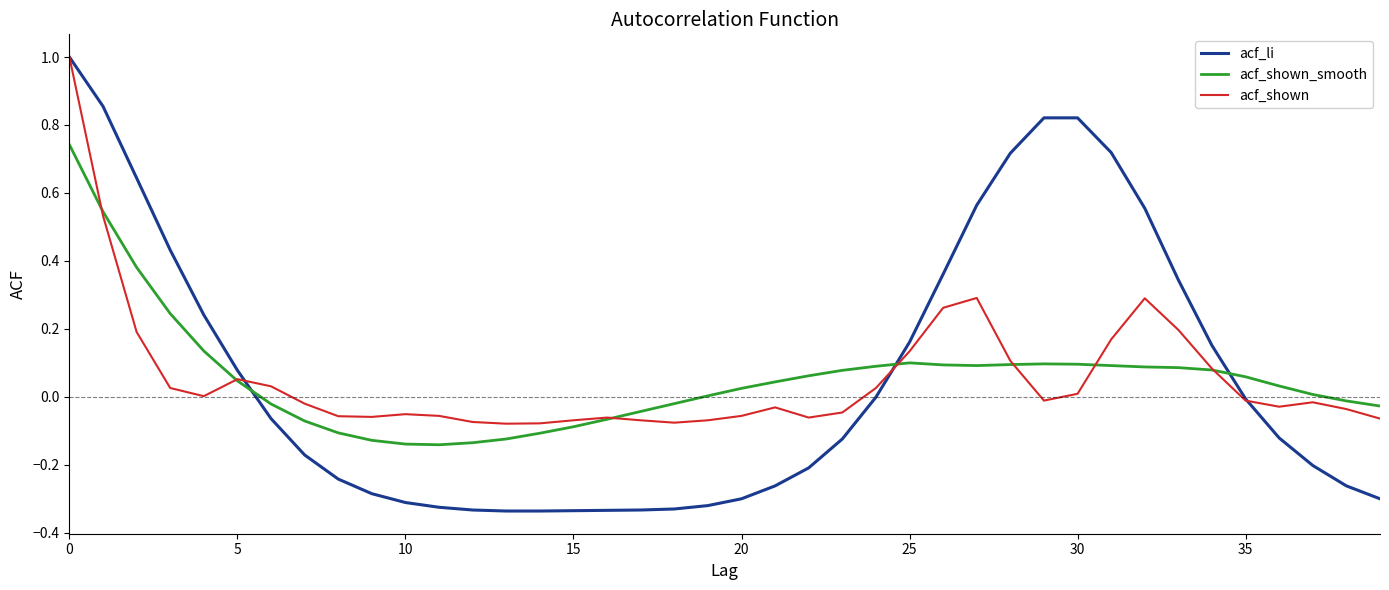

What is the maximum value for acf_shown?

1.0